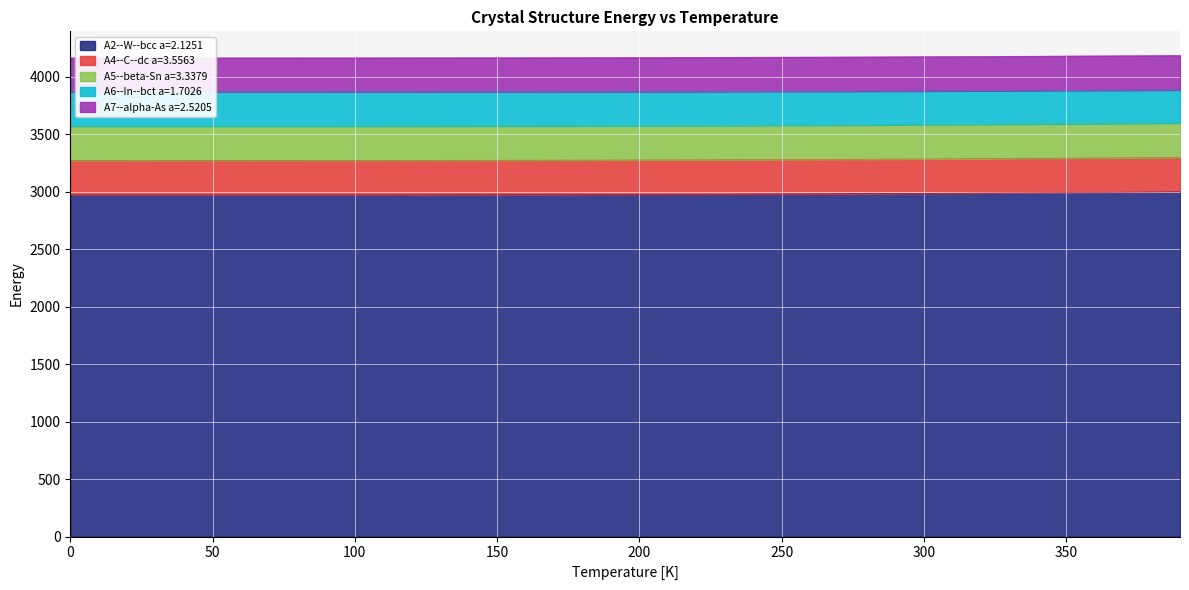

The value of A2--W--bcc a=2.1251 at 100 is 2973.6. True or false?

True